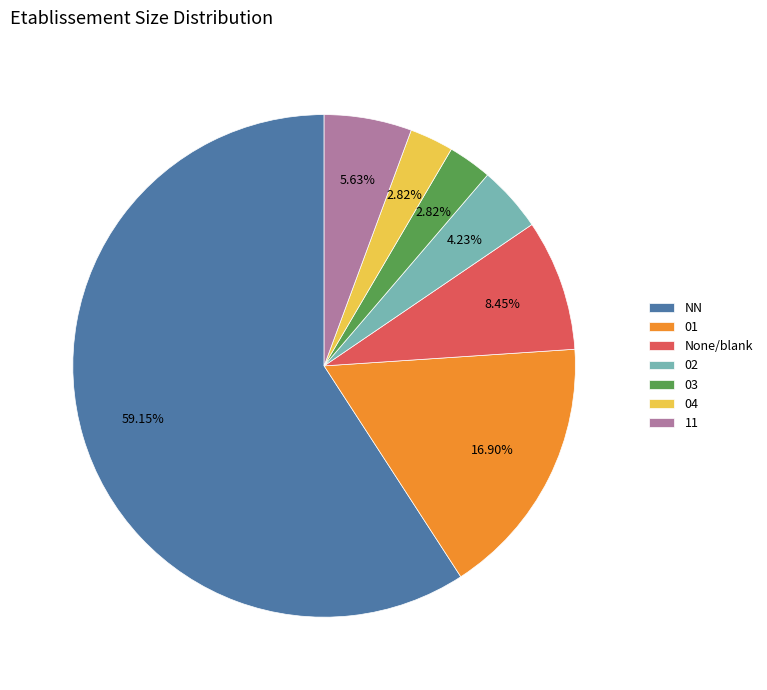

To the nearest percent, what portion does NN represent?

59%